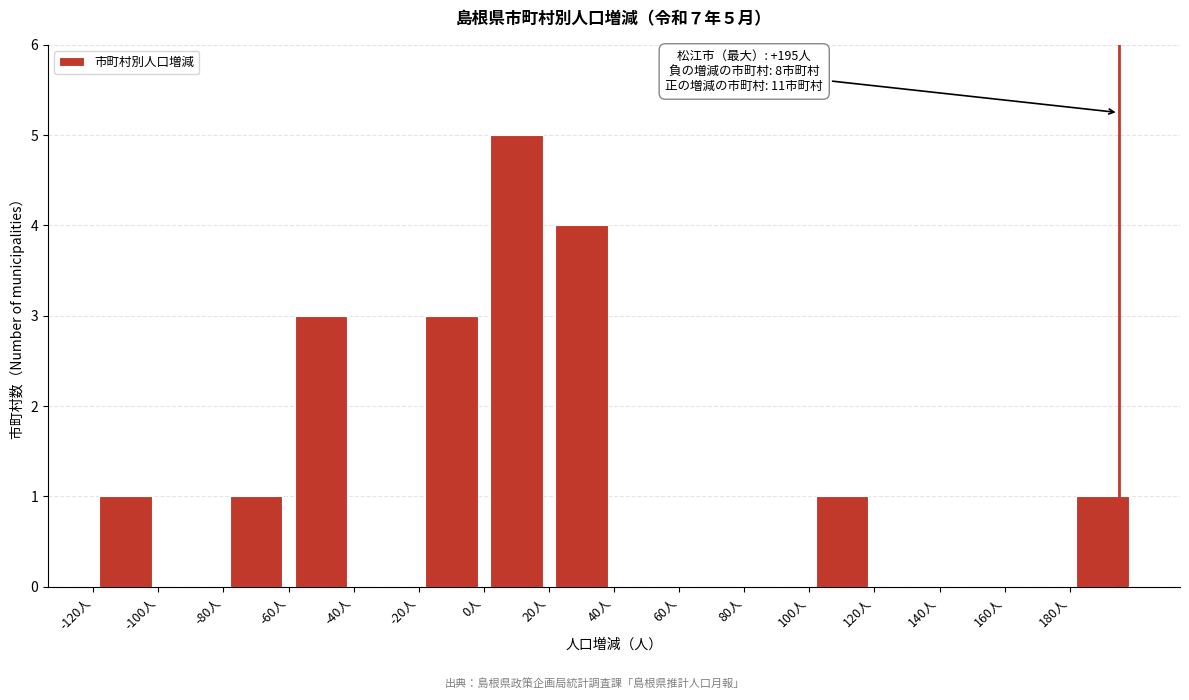

Which range on the x-axis has the tallest bar?

0 to 20